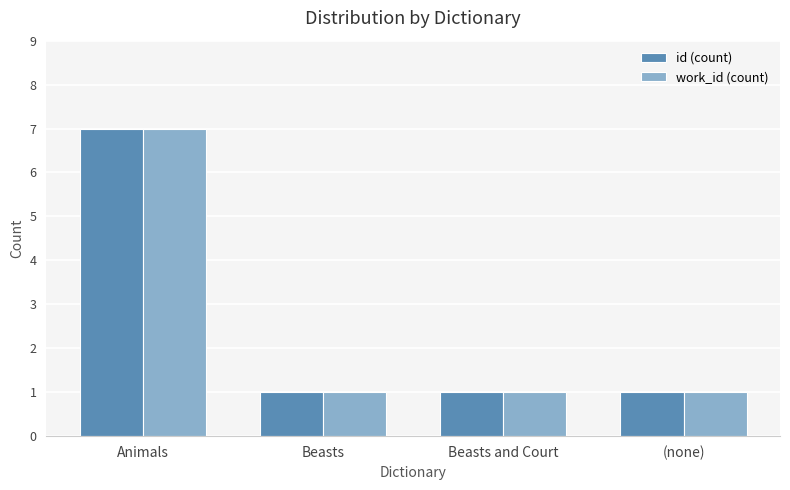

How many data points does each series have?

4